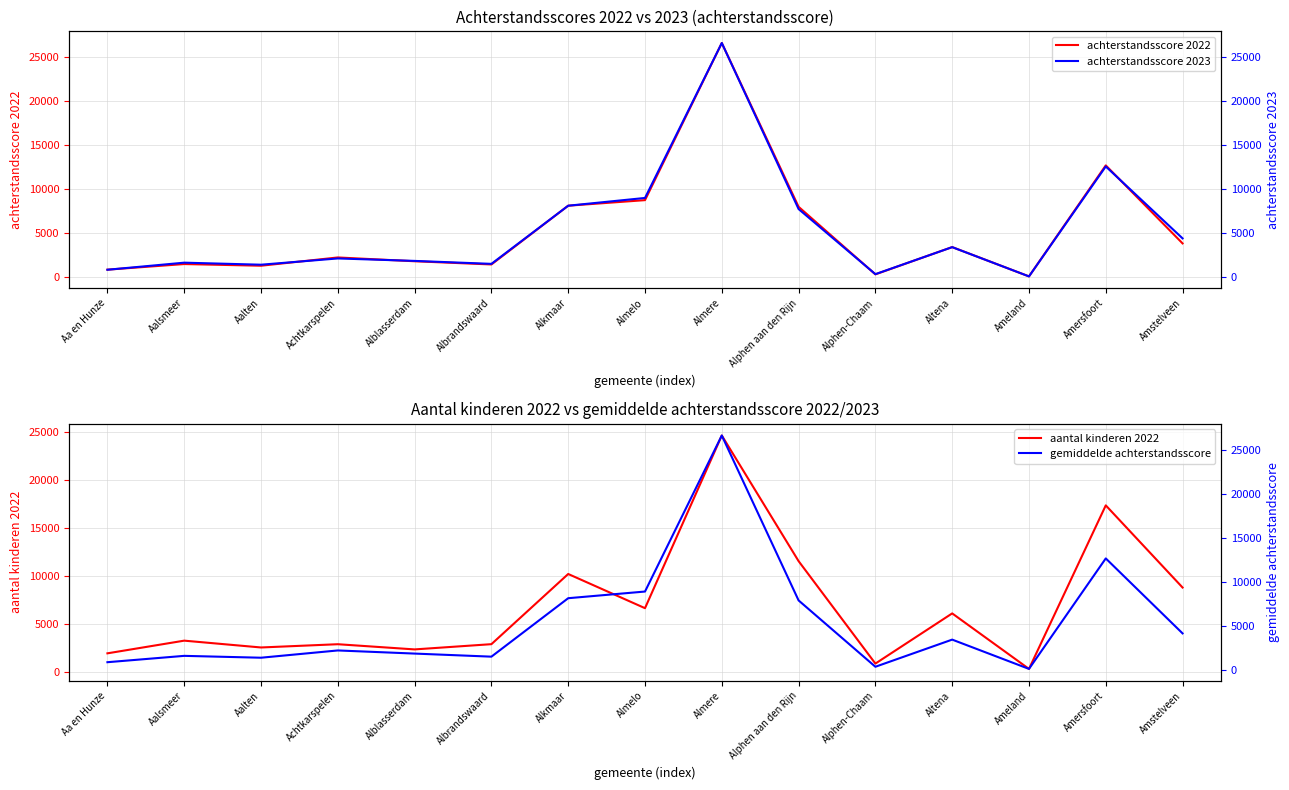

Which series has the widest spread of values?

achterstandsscore 2023